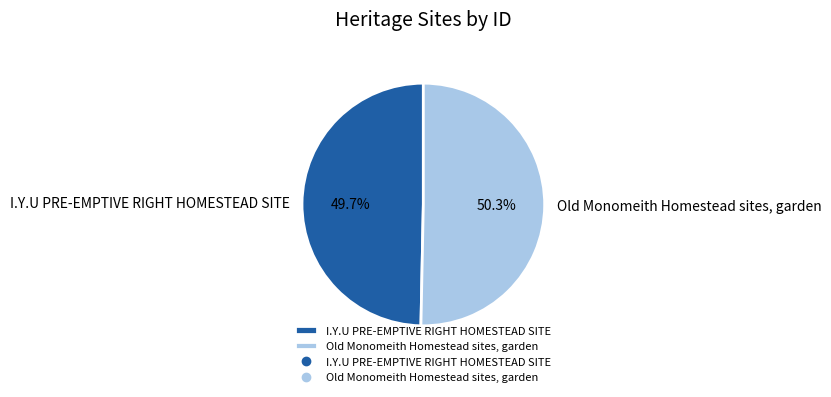

What is the majority slice?

Old Monomeith Homestead sites, garden